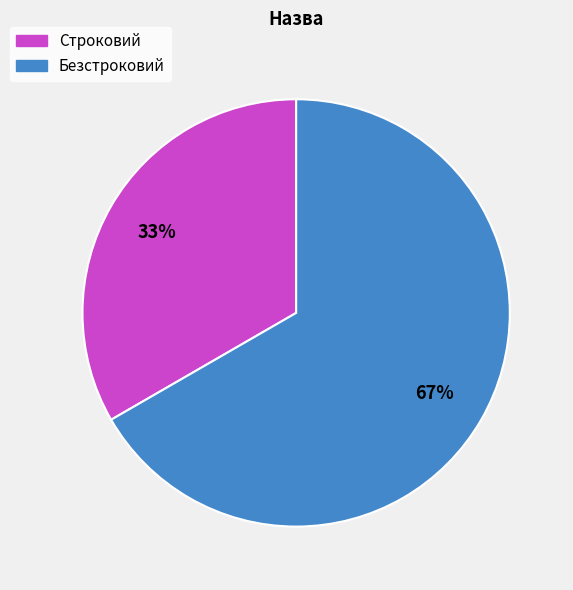

Is there any slice that represents more than half of the pie?

Yes